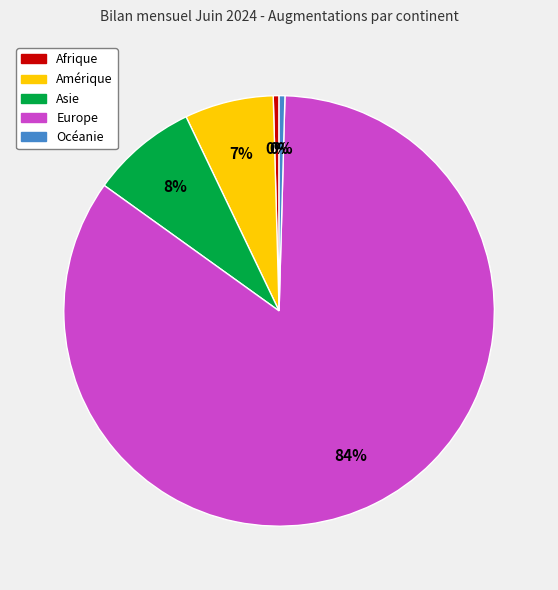

Is there a majority slice in this chart?

Yes